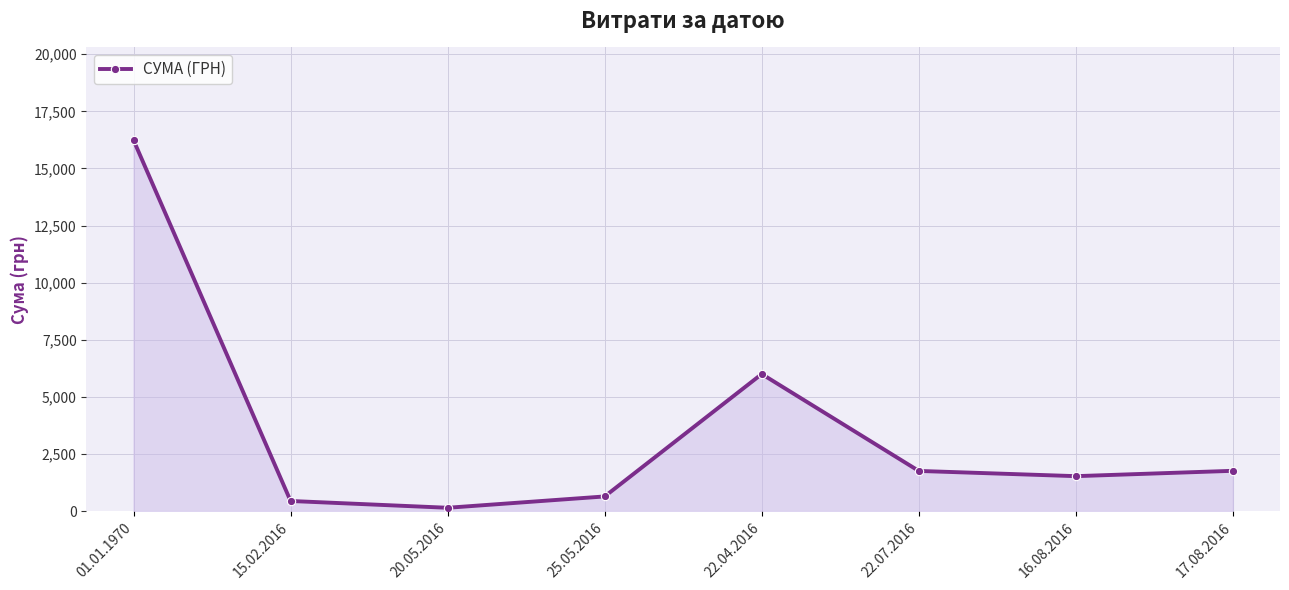

What position from the right is 01.01.1970?

8